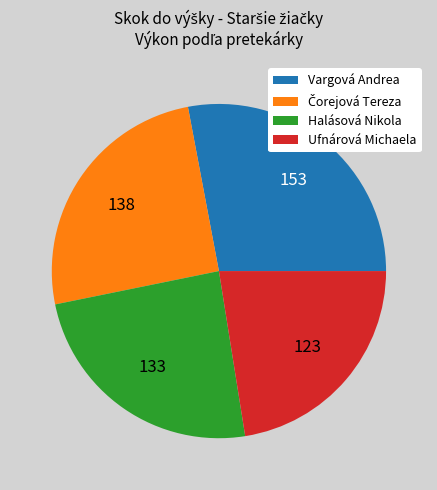

Is it true that Ufnárová Michaela is 37% of the pie?

False